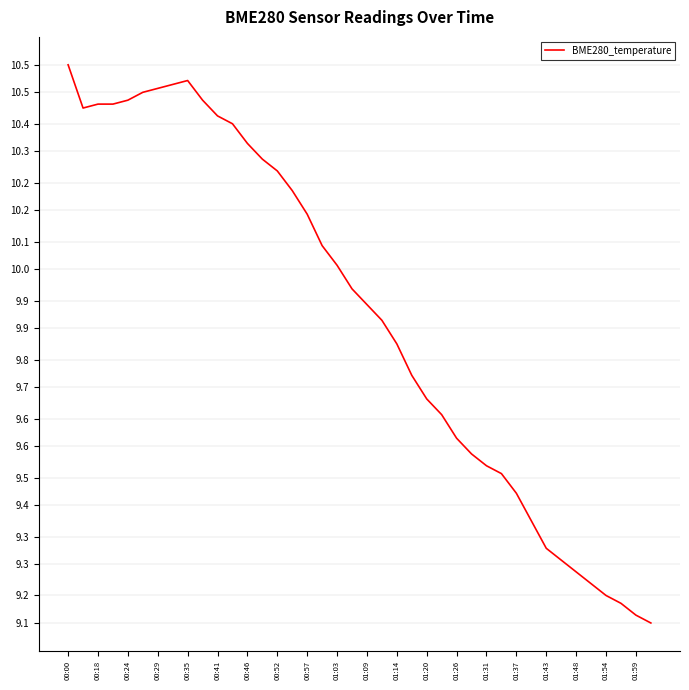

Where is the data nearest to the value 9?

39